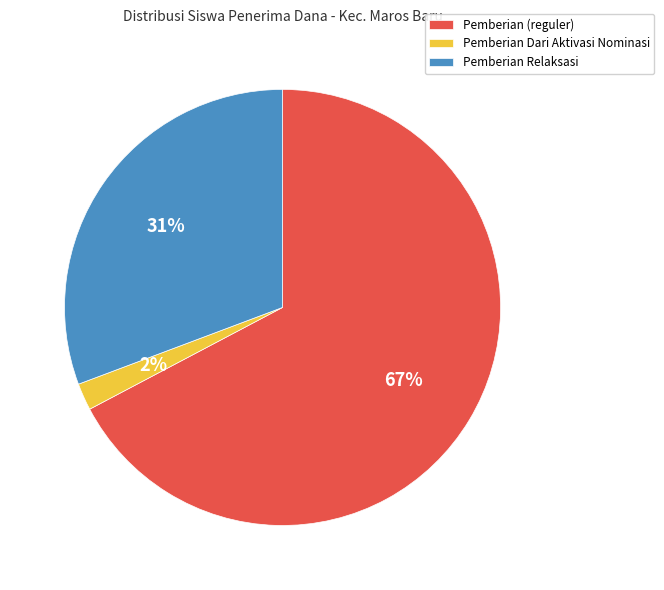

What is the smallest slice in the pie chart?

Pemberian Dari Aktivasi Nominasi